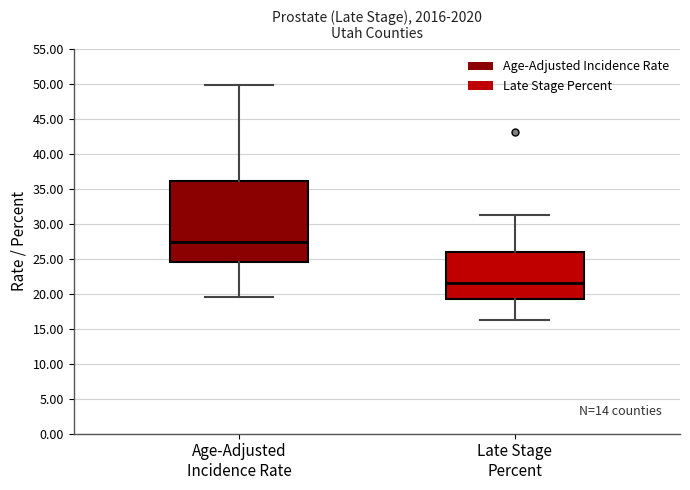

Comparing the boxes themselves (not the whiskers), which one is the tallest?

Age-Adjusted Incidence Rate